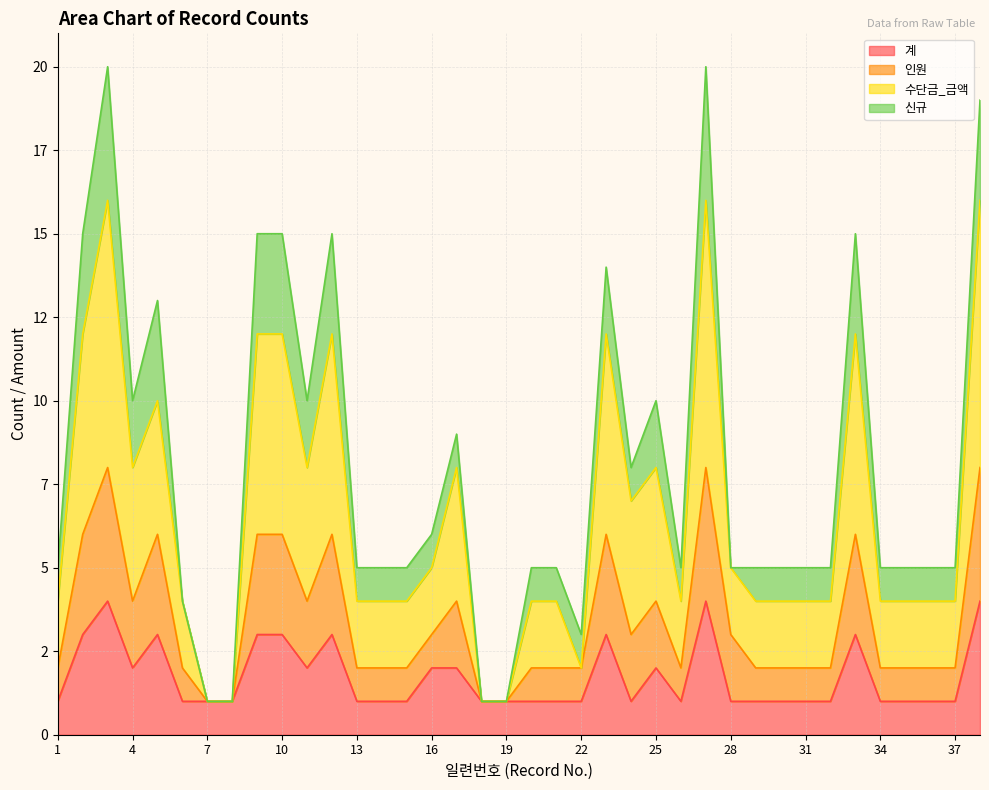

At which category is the sum across all series the highest?

3